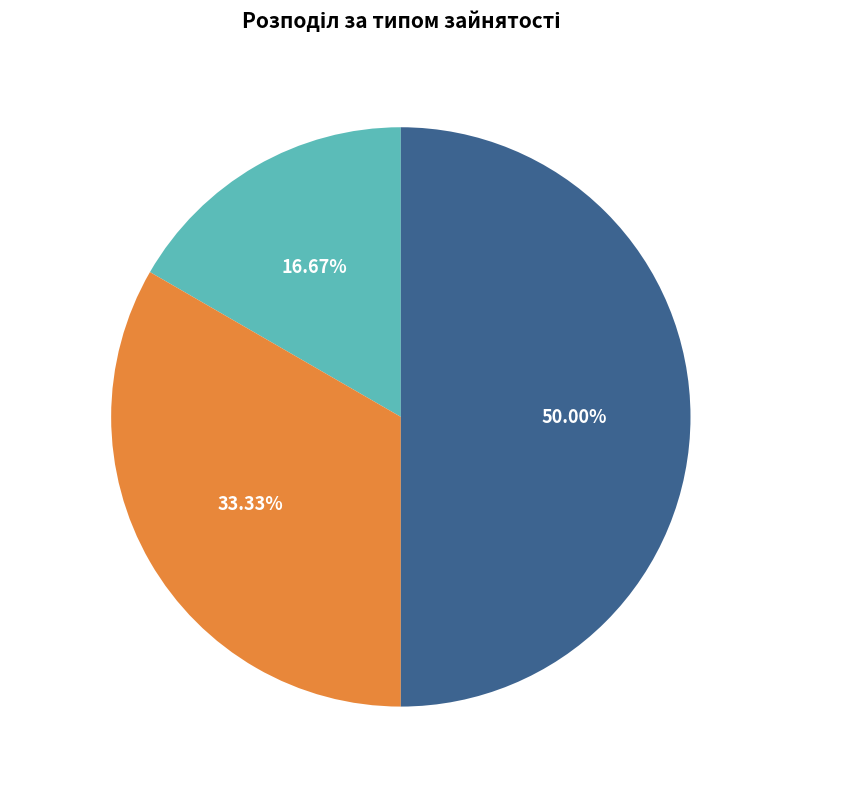

What is the change in value from Основне місце роботи to Суміщення?

+1